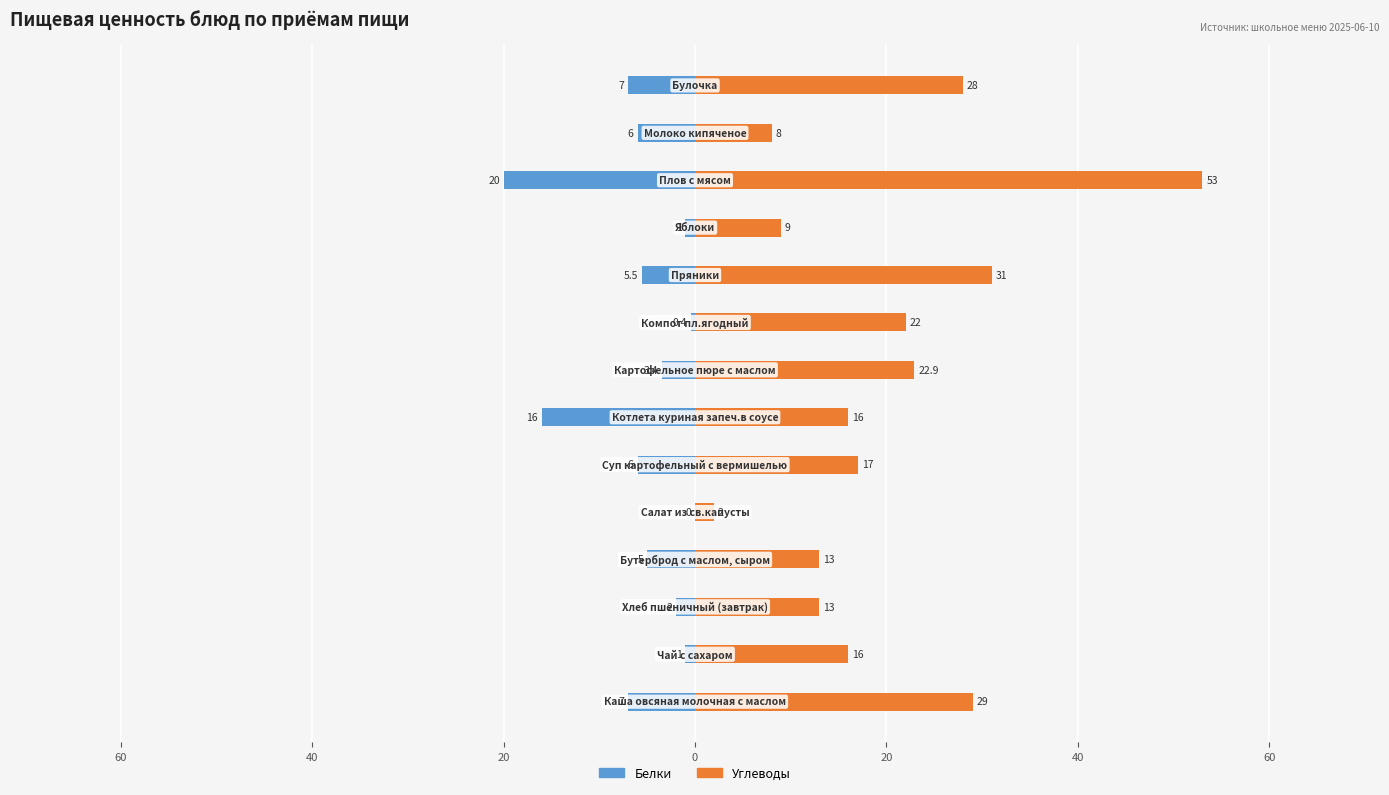

Is the value of Белки at 40 greater than the value of Углеводы at 20?

No